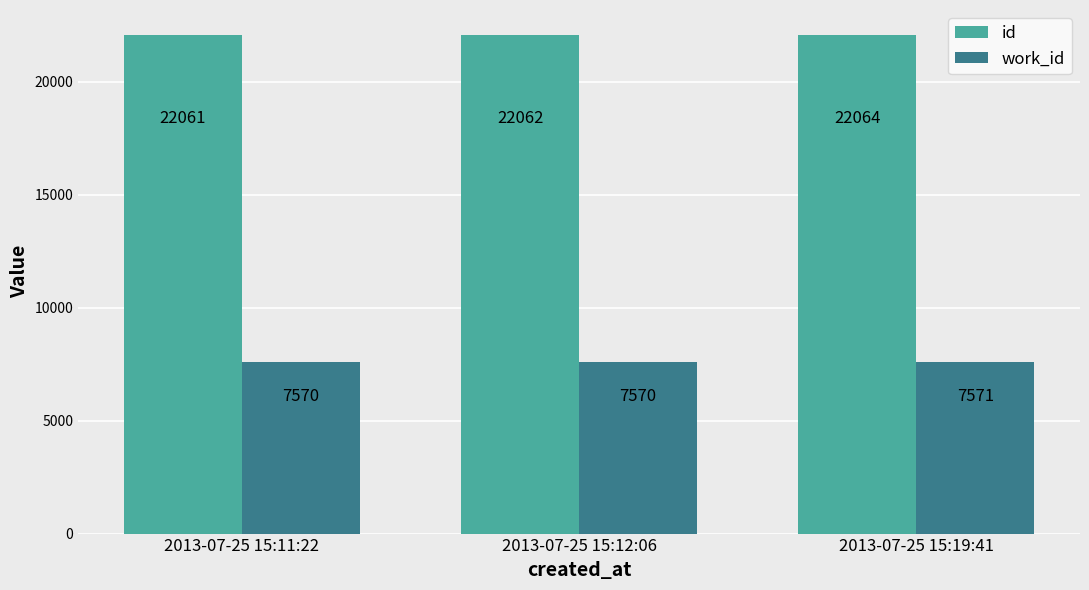

True or false: id has a value of 35469 at 2013-07-25 15:12:06.

False